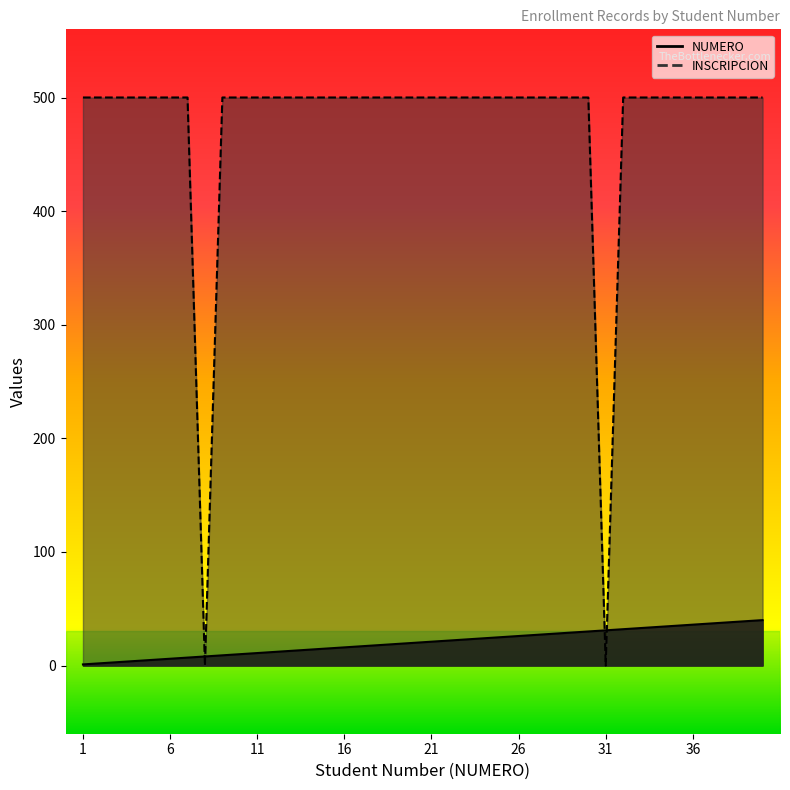

What are all the series names shown in the legend?

NUMERO, INSCRIPCION